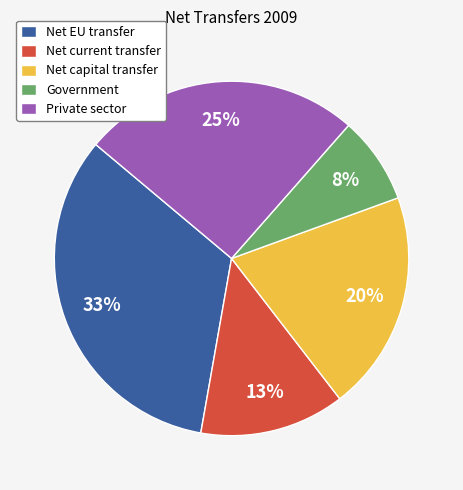

Combined, do Net EU transfer and Government account for over 50%?

No